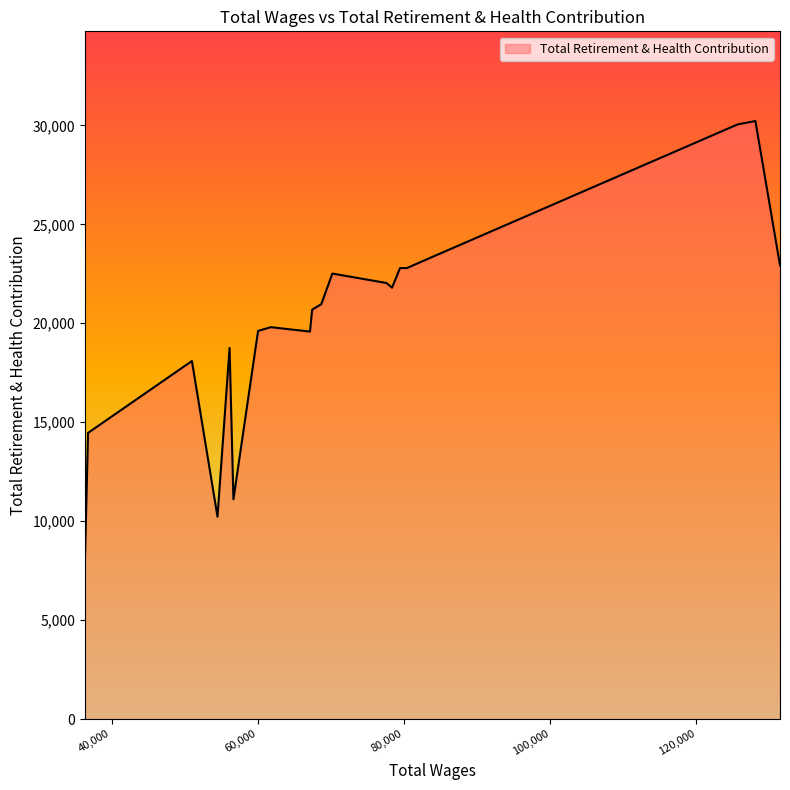

What is the greatest value displayed?

30222